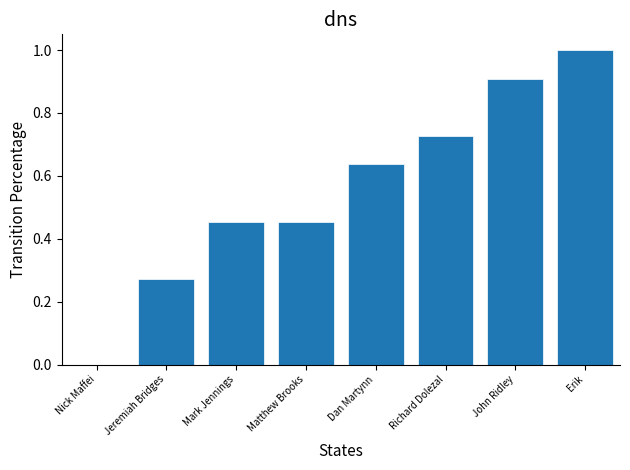

True or false: the data shows 0.9 at John Ridley.

True